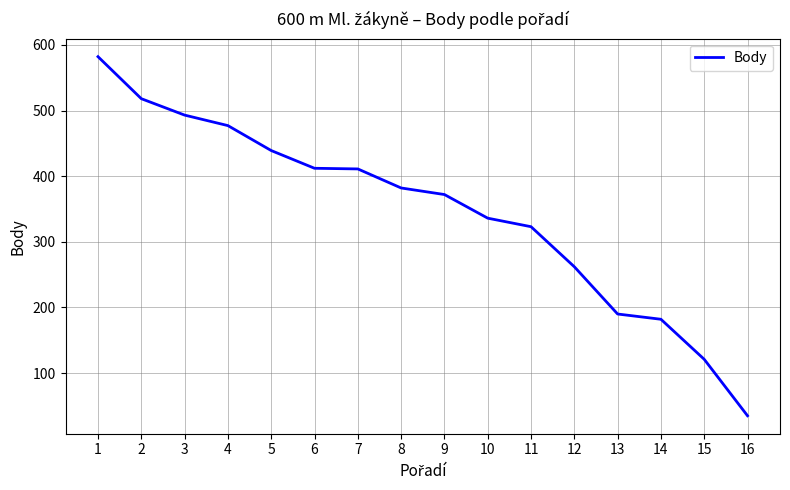

What is the sum of the values at 4 and 5?

916